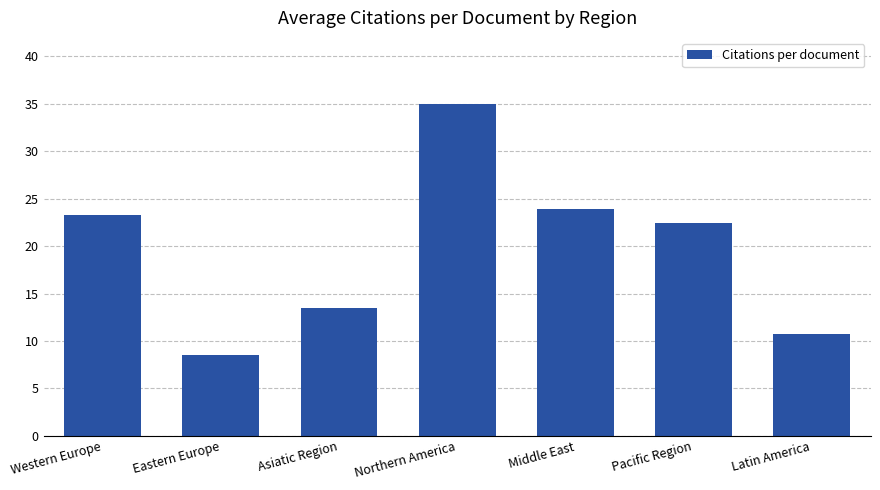

What is the maximum value shown in the chart?

35.0